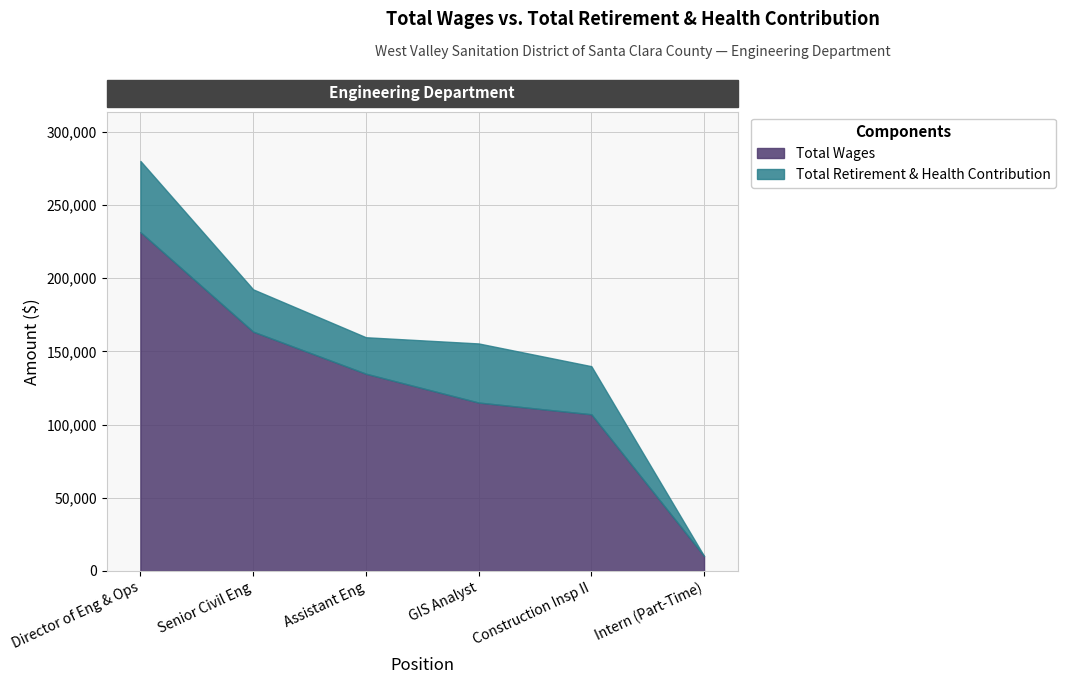

Which has a higher value, Intern (Part-Time) or Geographic Information System Analyst?

Geographic Information System Analyst